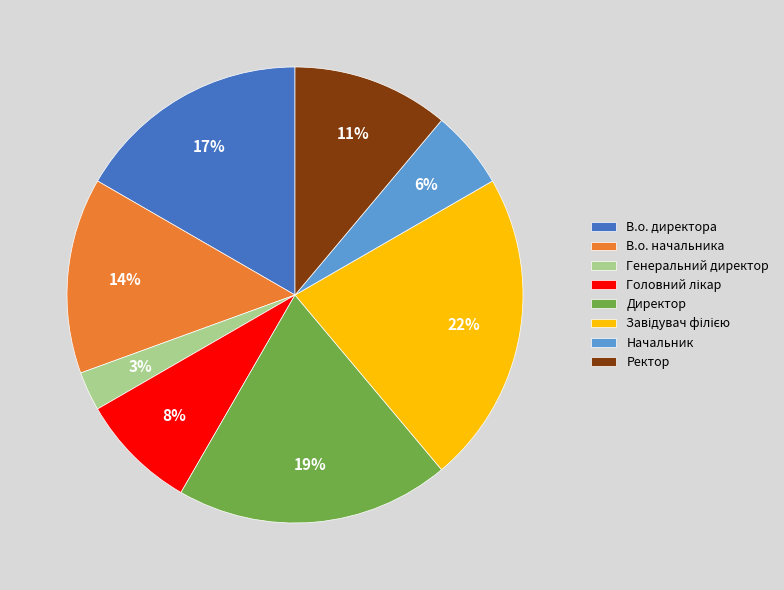

How many slices are in this pie chart?

8